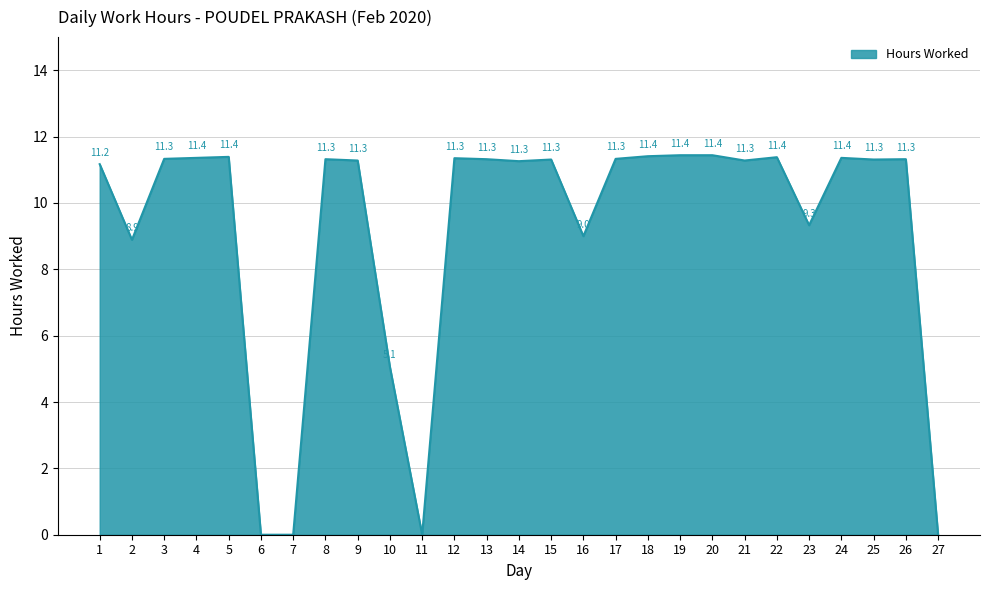

Does the chart have visible grid lines?

Yes